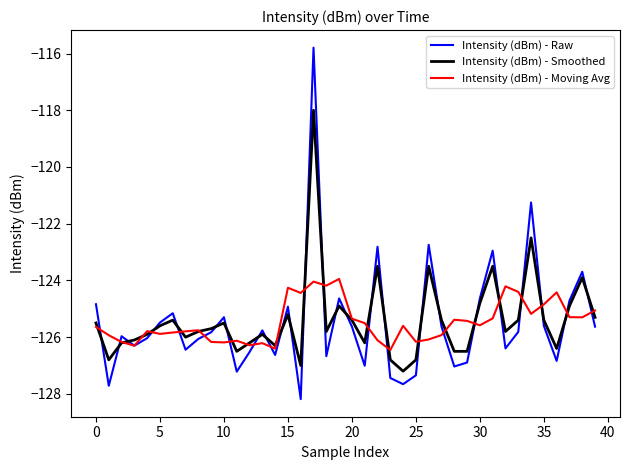

What is the difference between the maximum and second lowest values in the Intensity (dBm) - Moving Avg series?

2.5